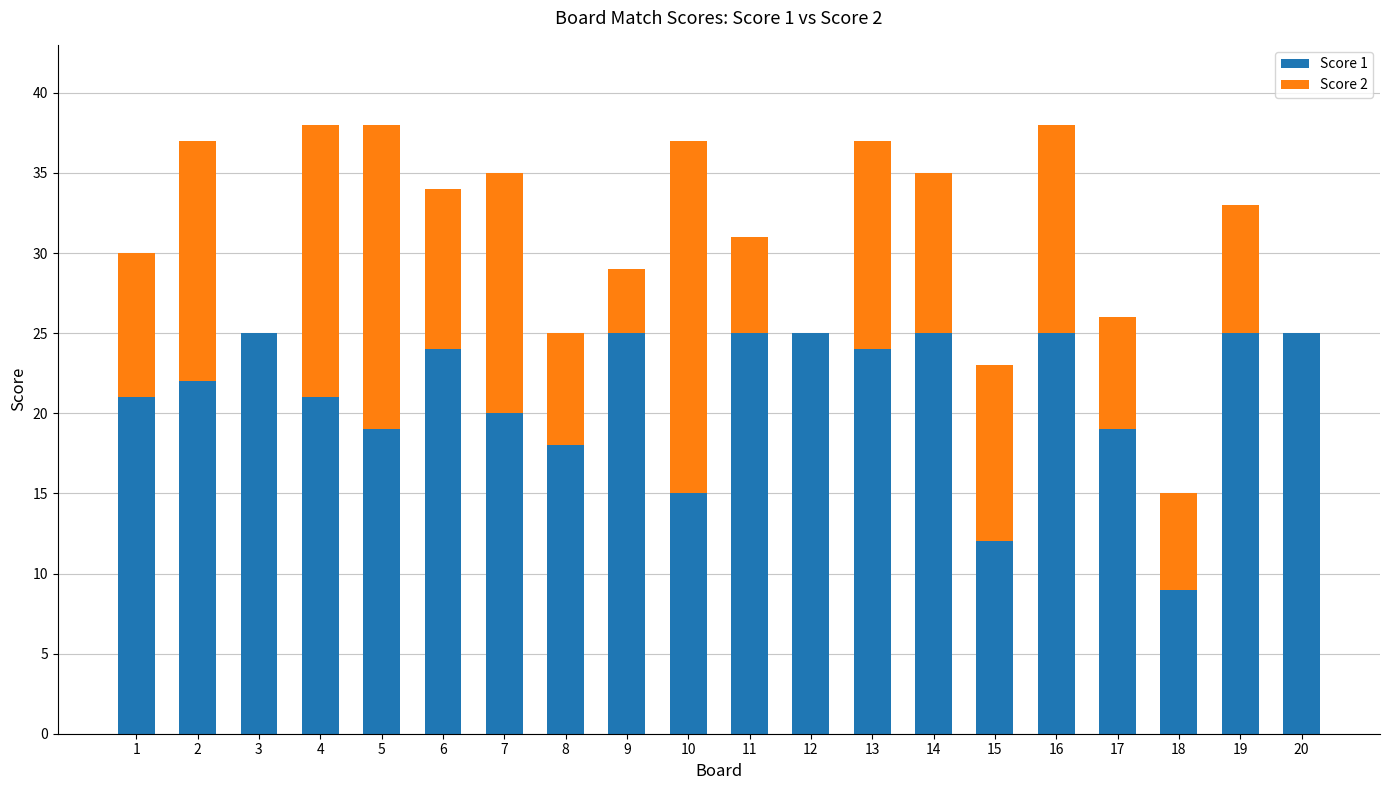

True or false: Score 1 has a value of 19 at 17.

True